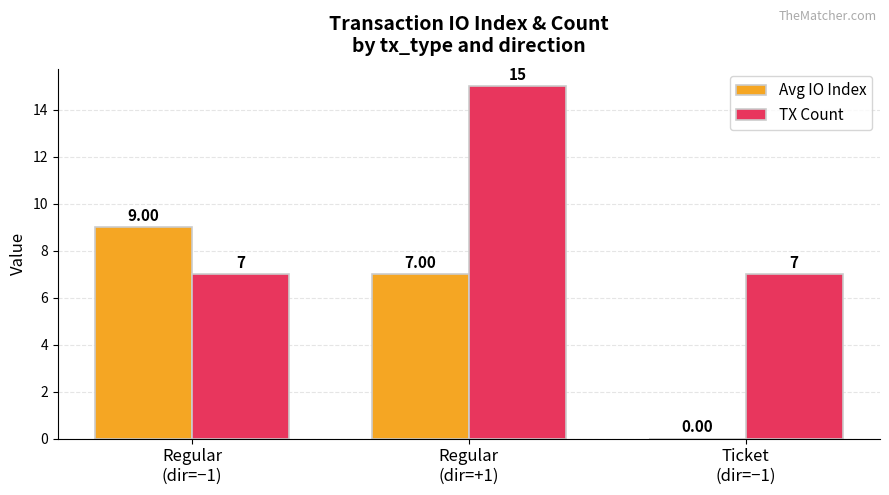

Reading left to right, what are all the values shown in this chart?

Avg IO Index: Regular
(dir=−1)=9	Regular
(dir=+1)=7	Ticket
(dir=−1)=0
TX Count: Regular
(dir=−1)=7	Regular
(dir=+1)=15	Ticket
(dir=−1)=7